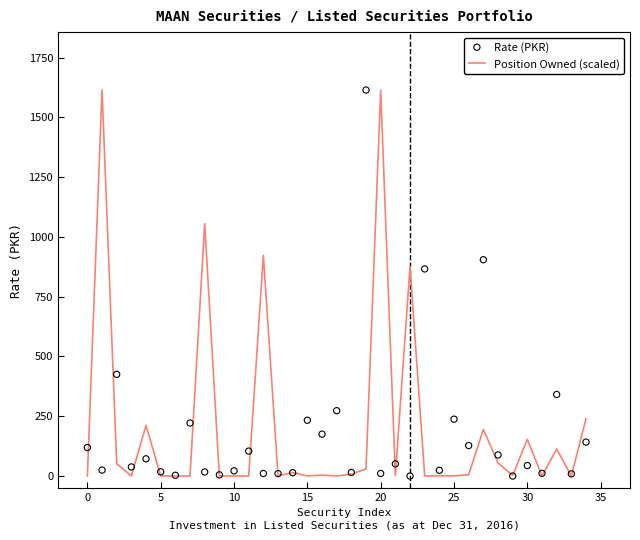

What are all the series names shown in the legend?

Position Owned (scaled), Rate (PKR)